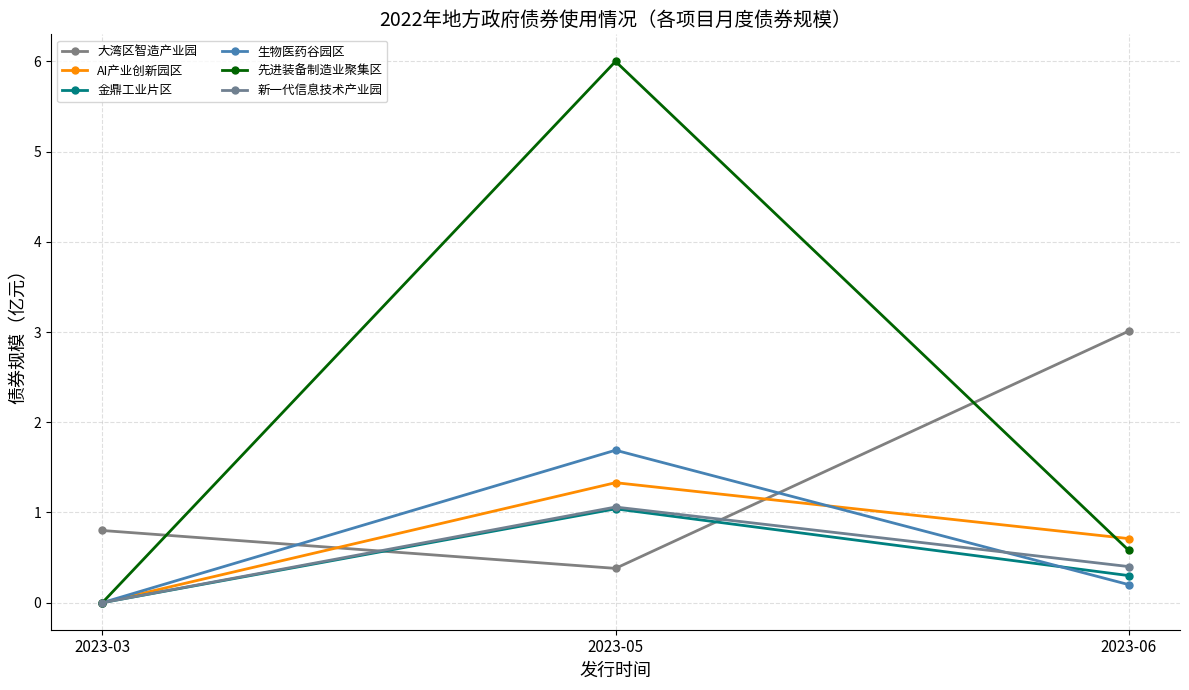

Rank the series by their maximum value, from highest to lowest.

先进装备制造业聚集区, 大湾区智造产业园, 生物医药谷园区, AI产业创新园区, 新一代信息技术产业园, 金鼎工业片区